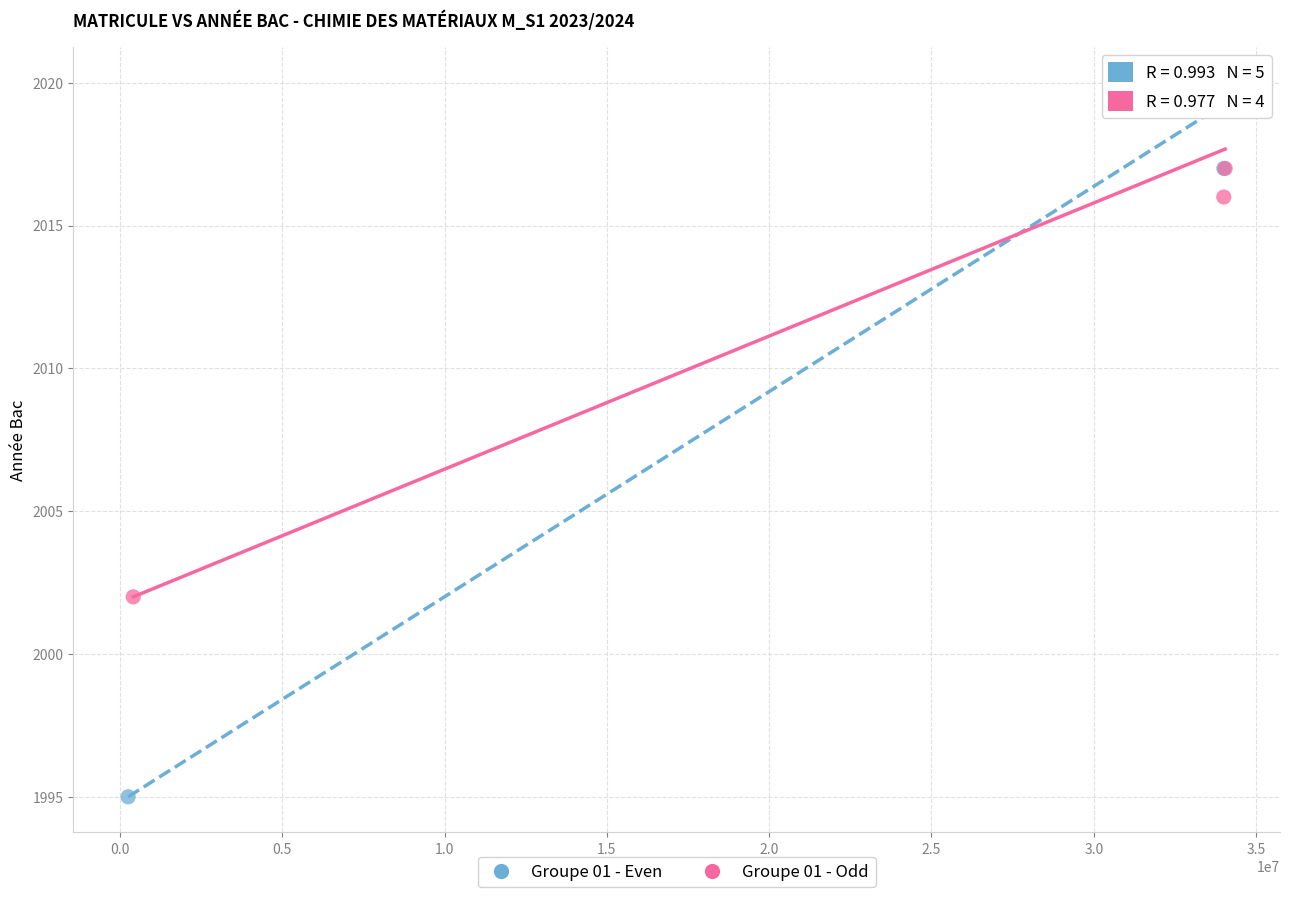

Which series has the widest spread of Y values?

Groupe 01 - Even